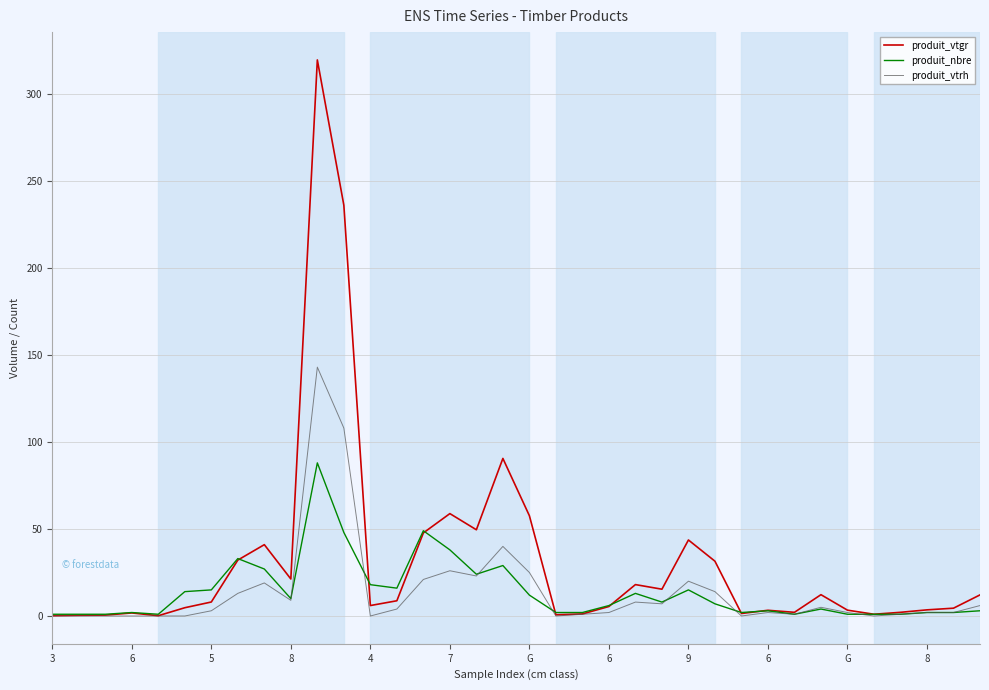

How many lines are shown in the chart?

3